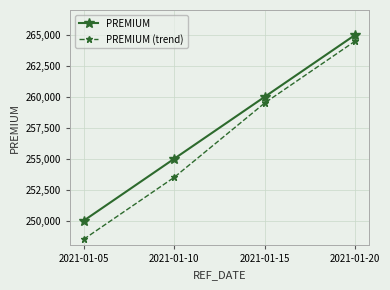

What is the sum of the PREMIUM (trend) values at 2021-01-15 and 2021-01-10?

513000